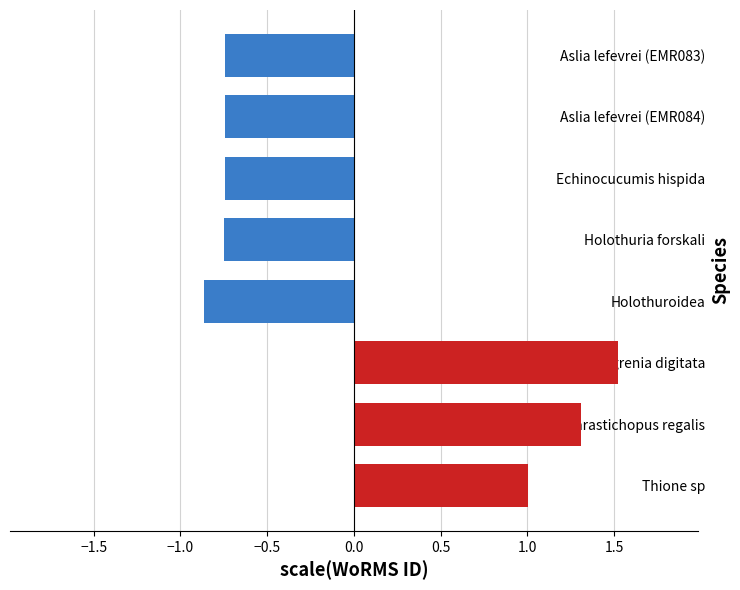

What is the difference between the maximum and minimum values?

2.4